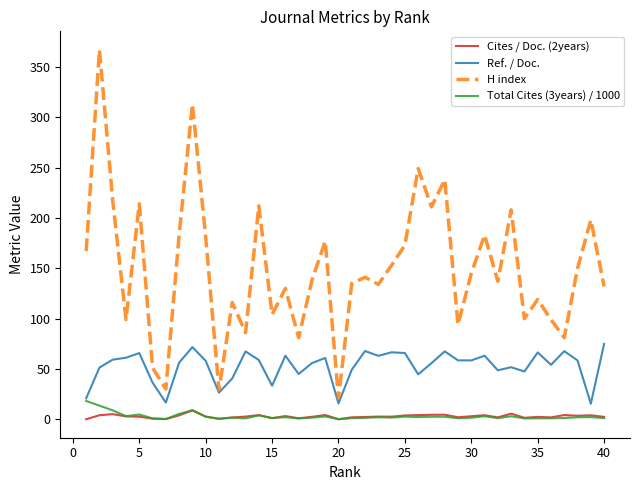

Which series has the largest range (max minus min)?

H index